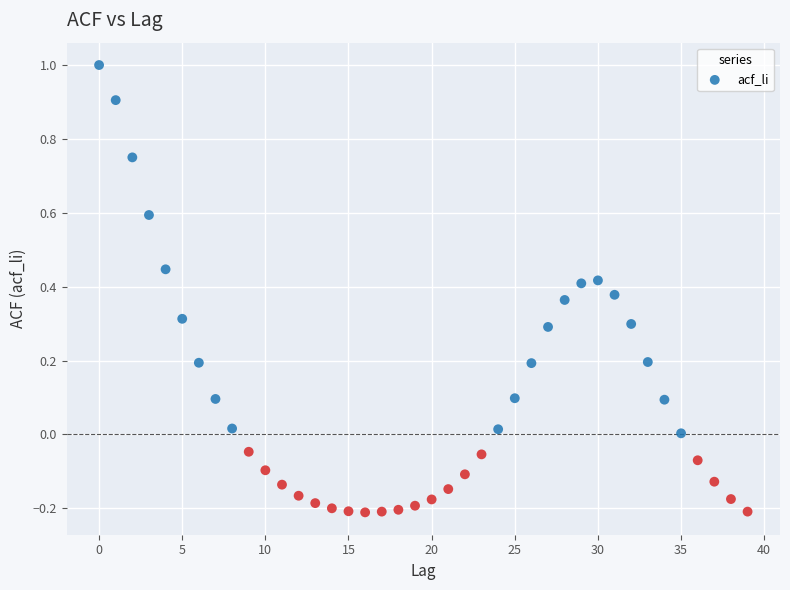

What is the range of Y values (max minus min)?

1.2